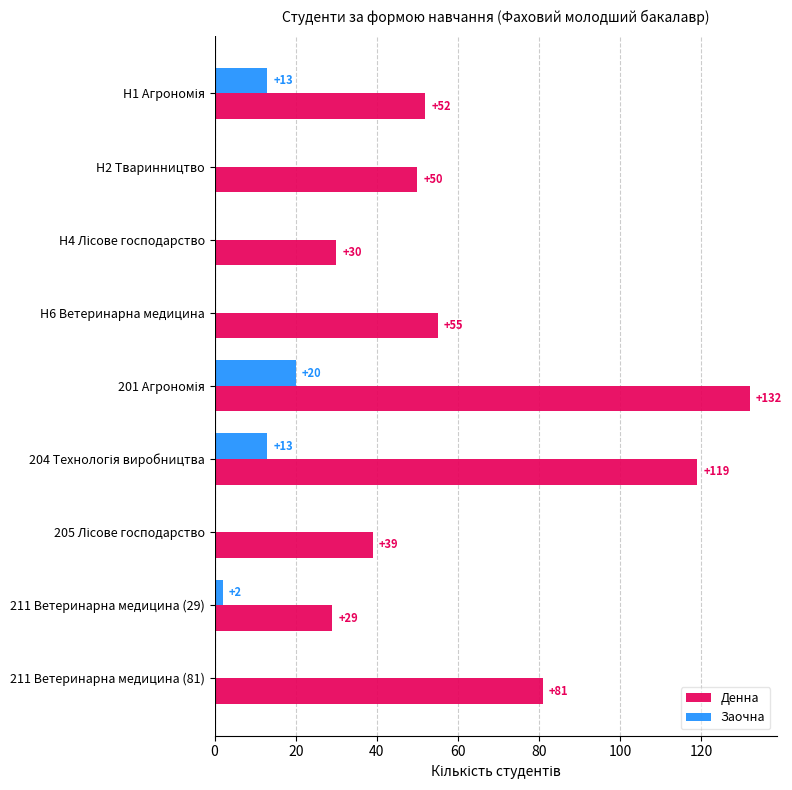

What is the sum of all Заочна values?

48